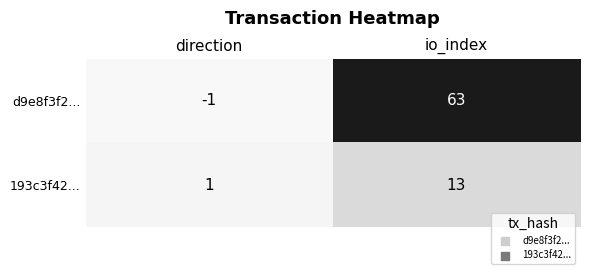

What is the sum of all d9e8f3f2... values?

62